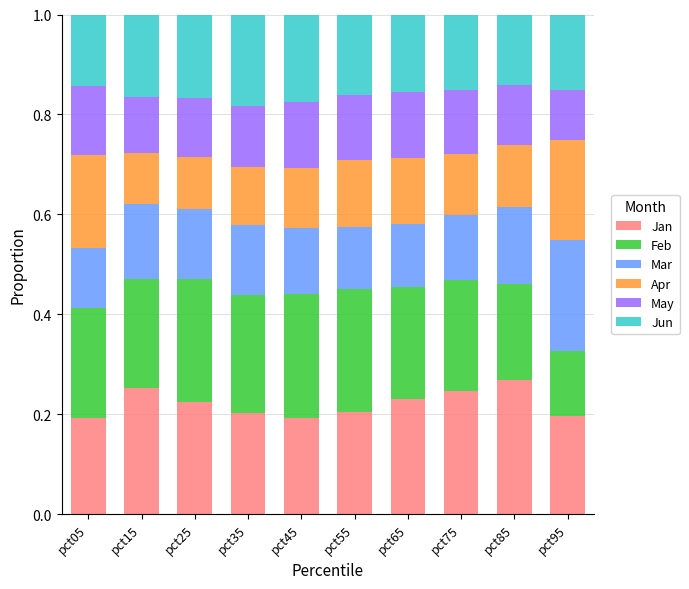

The value of Jan at pct25 is 0.2. True or false?

True